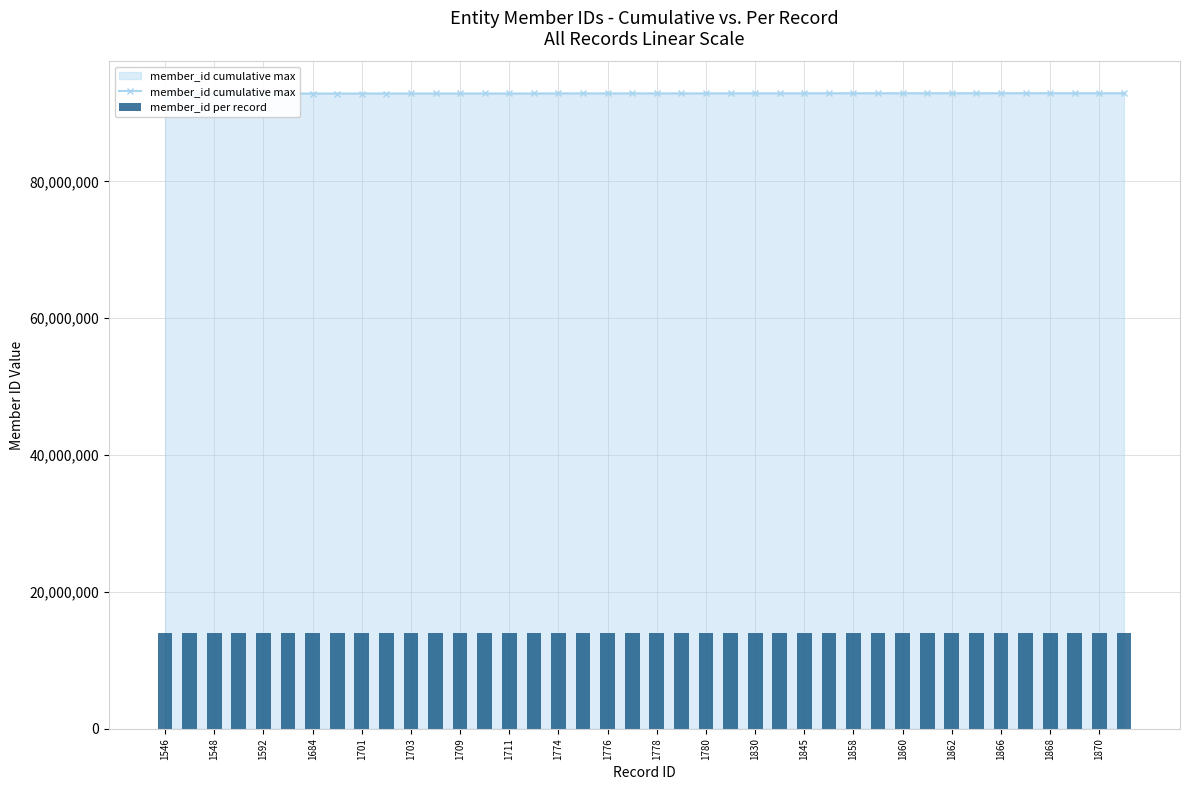

True or false: member_id cumulative max has a value of 92865758.0 at 1860.

True